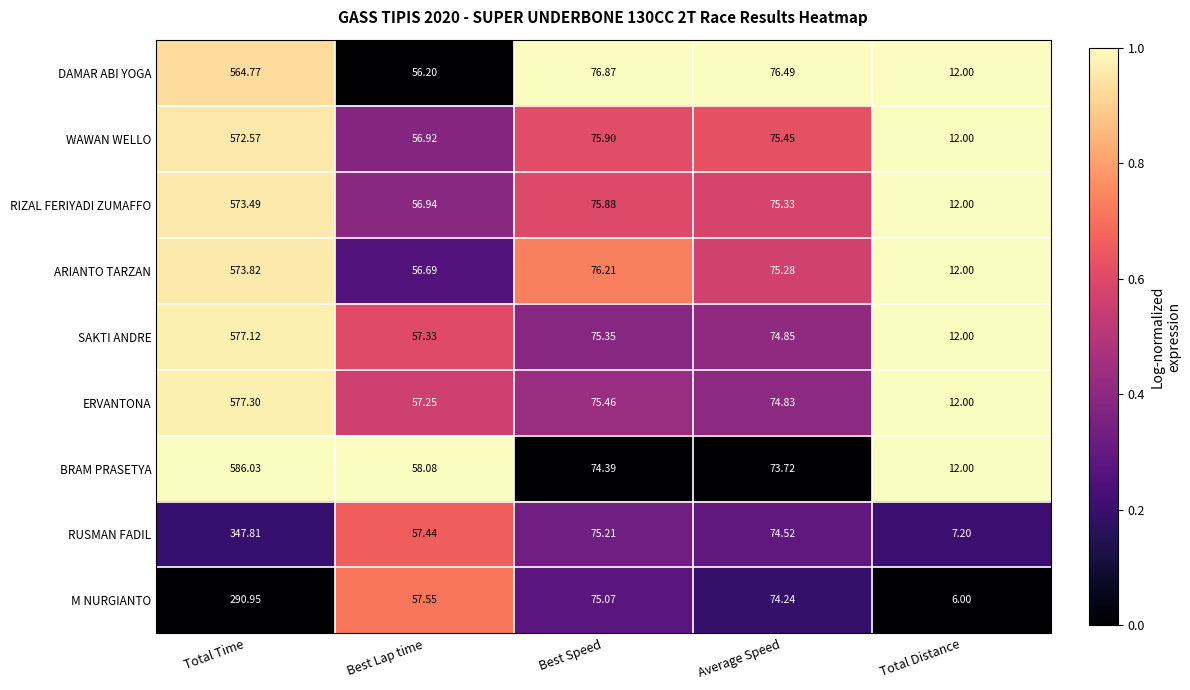

Rank the categories by ARIANTO TARZAN value from lowest to highest.

Total Distance, Best Lap time, Average Speed, Best Speed, Total Time